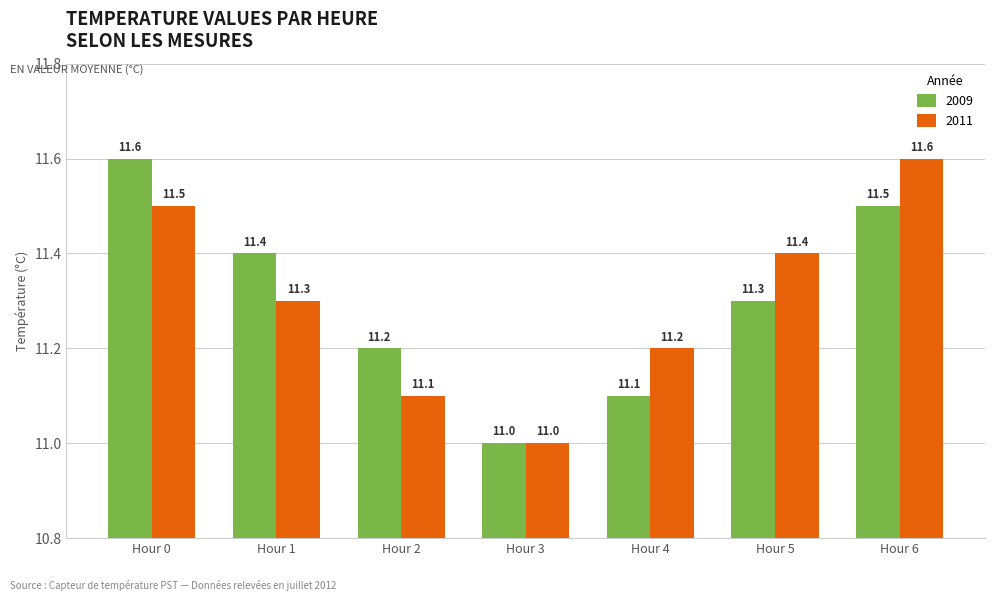

The 2009 series shows 3.7 at Hour 2. True or false?

False